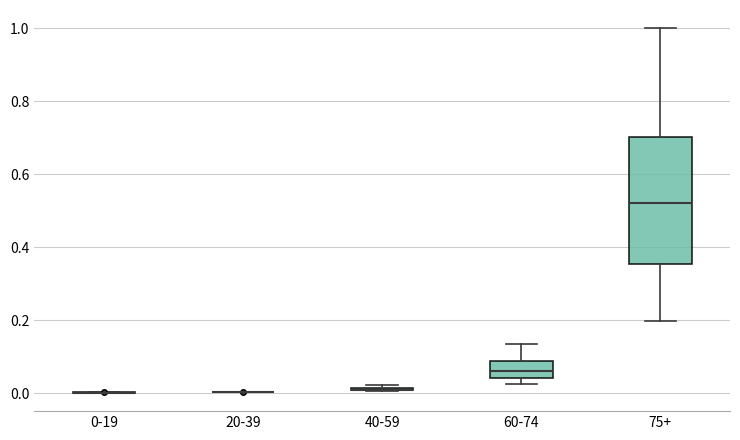

Where does the upper whisker of the box for 60-74 end on the y-axis? The values are not printed on the chart, so give them approximately, as read against the axis.

0.14